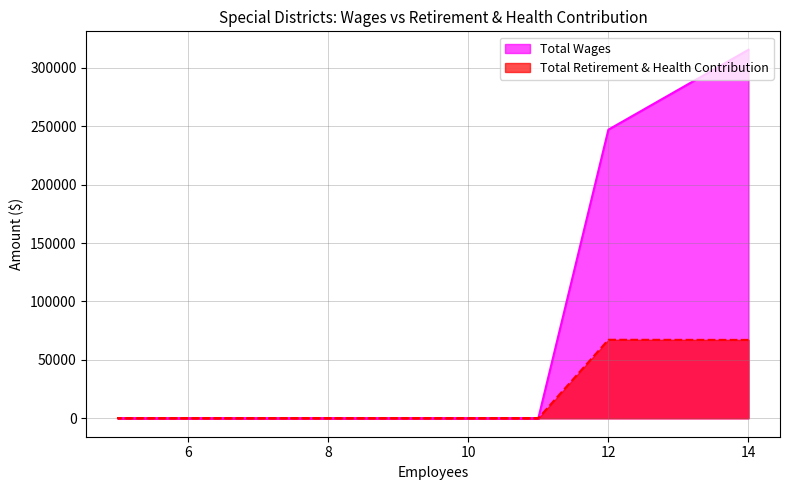

True or false: Total Wages and Total Retirement & Health Contribution cross at least once.

False